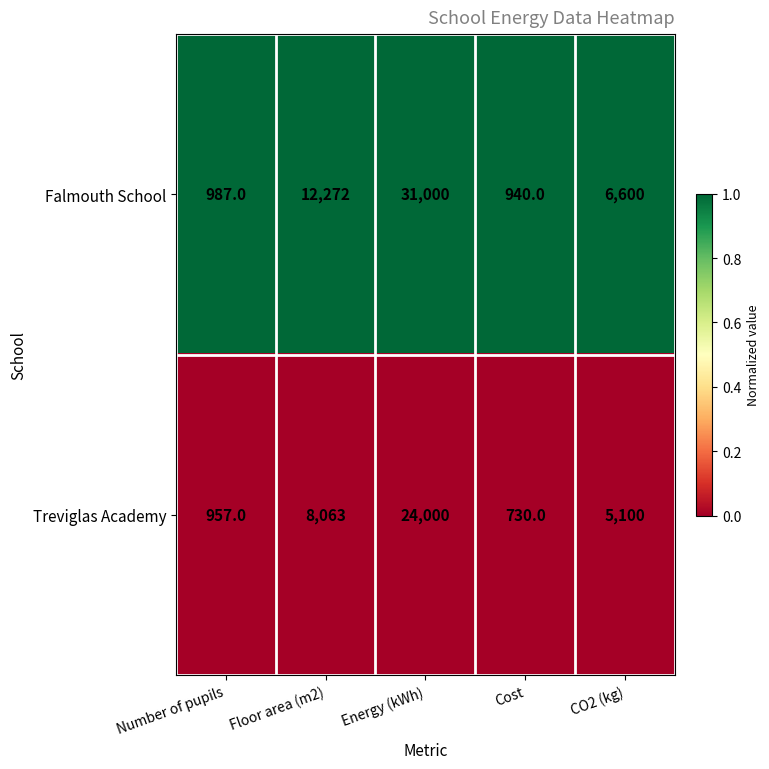

Reading right to left, transcribe all the data shown in this chart.

Falmouth School: 6600	940	31000	12272	987
Treviglas Academy: 5100	730	24000	8063	957